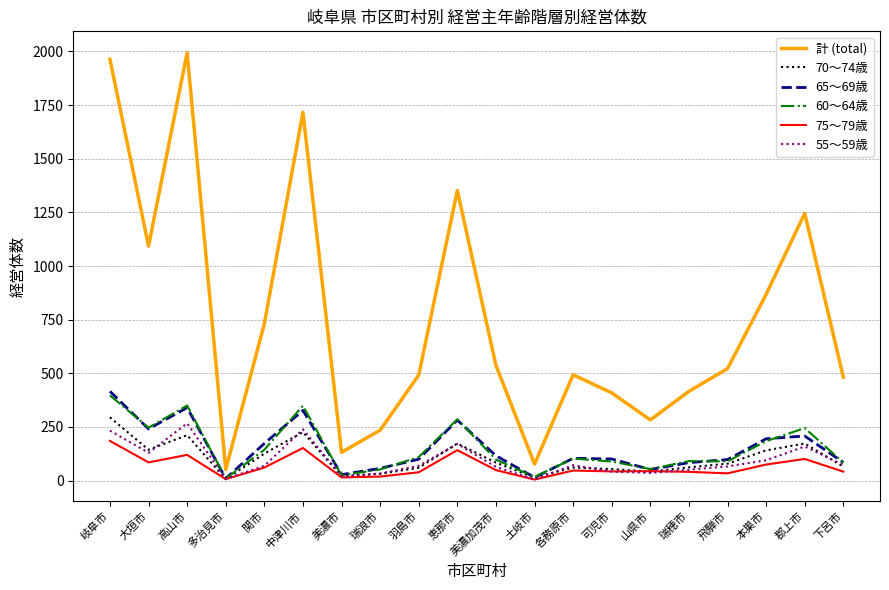

What is the greatest value displayed?

1994